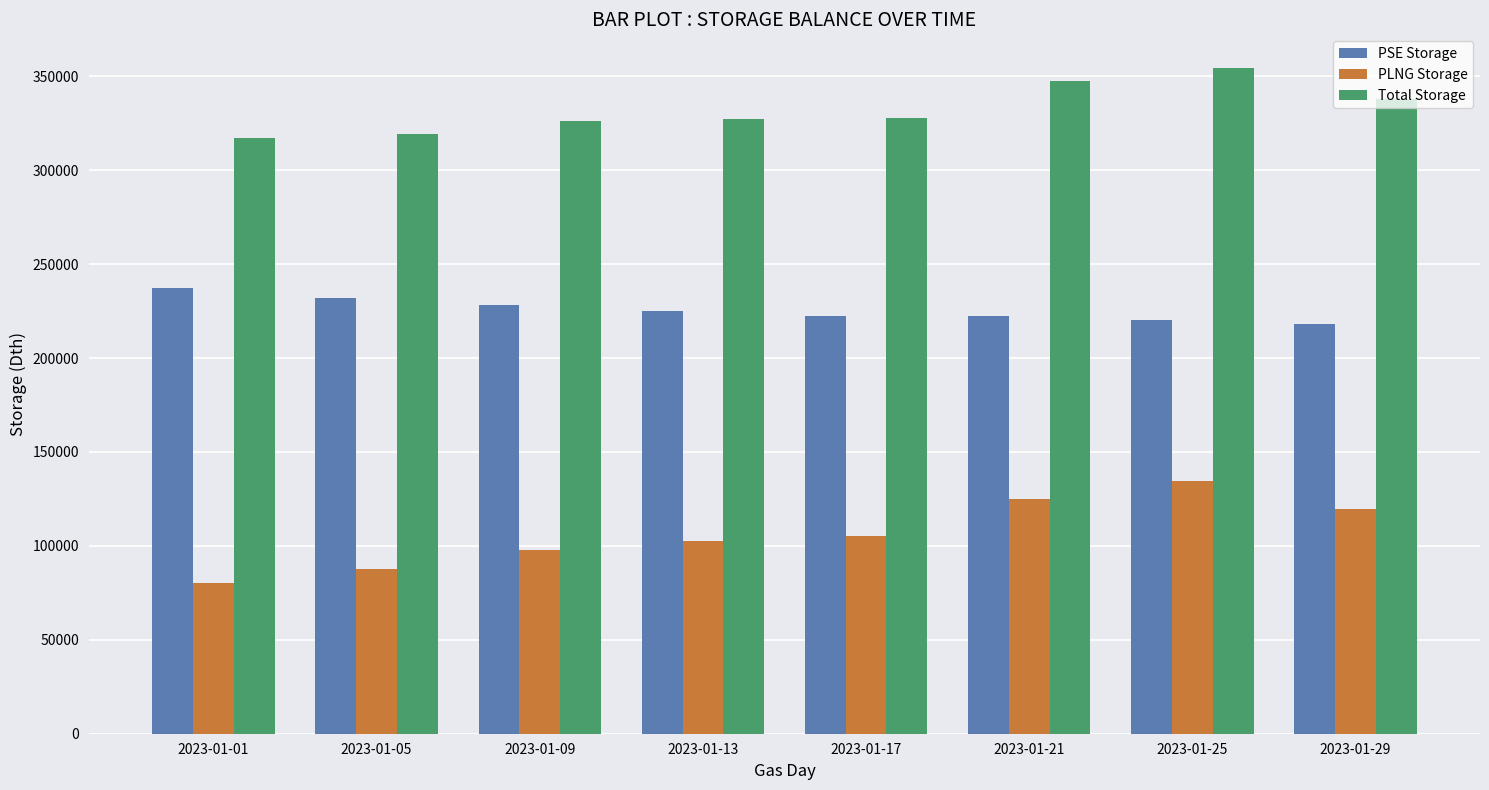

Between 2023-01-13 and 2023-01-25, which series saw the biggest shift?

PLNG Storage